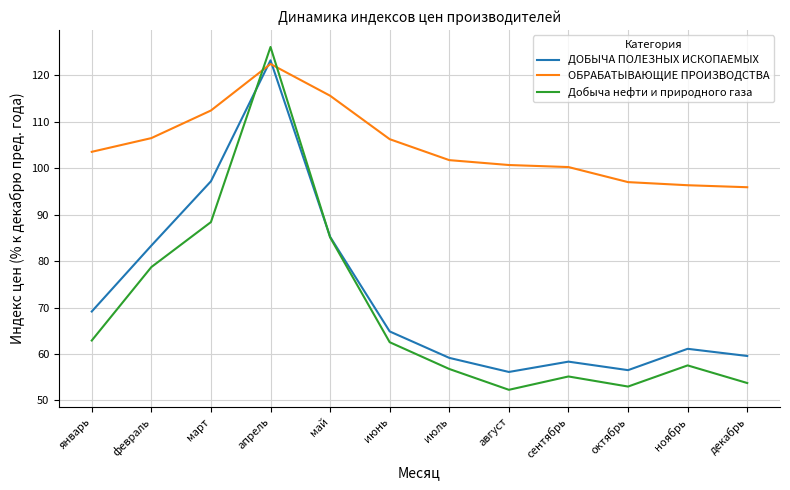

Does the chart have visible grid lines?

Yes